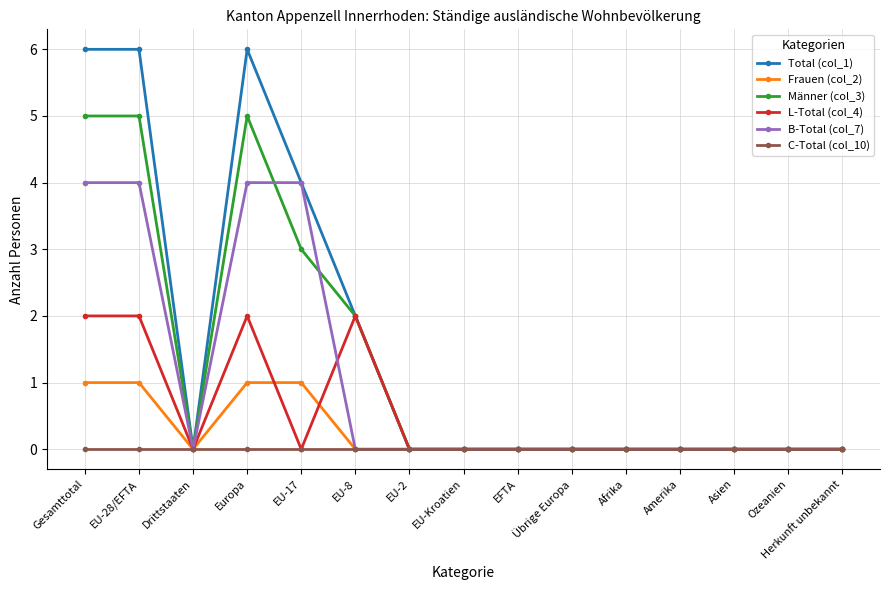

Which series has the largest total across all categories?

Total (col_1)